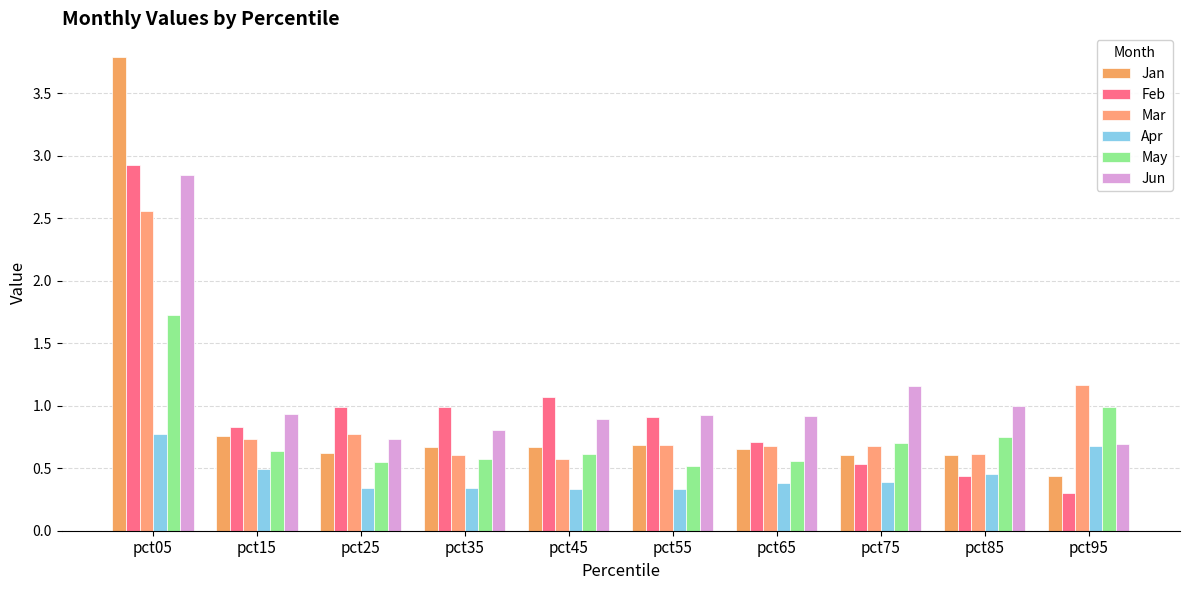

What are all the series names shown in the legend?

Jan, Feb, Mar, Apr, May, Jun